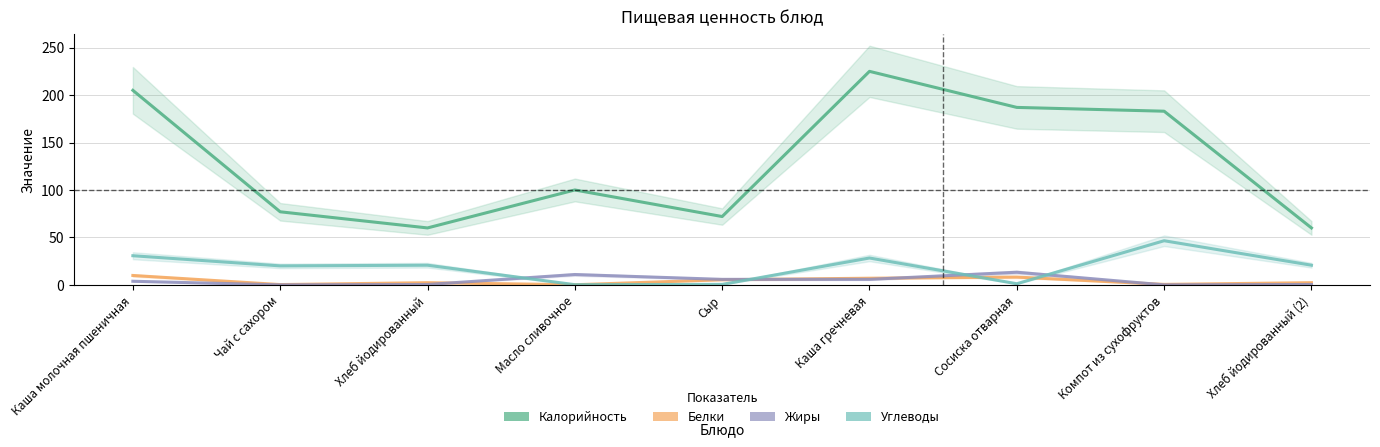

At how many categories does at least one series exceed 138?

4